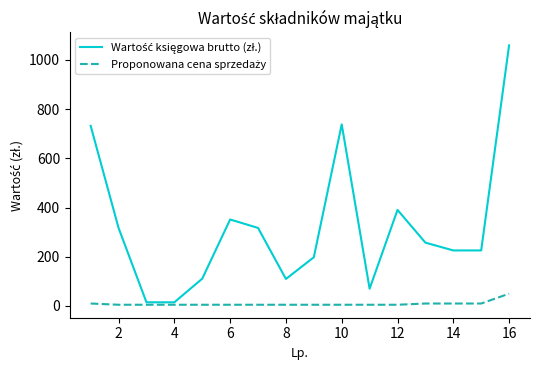

At how many categories does at least one series exceed 596?

3